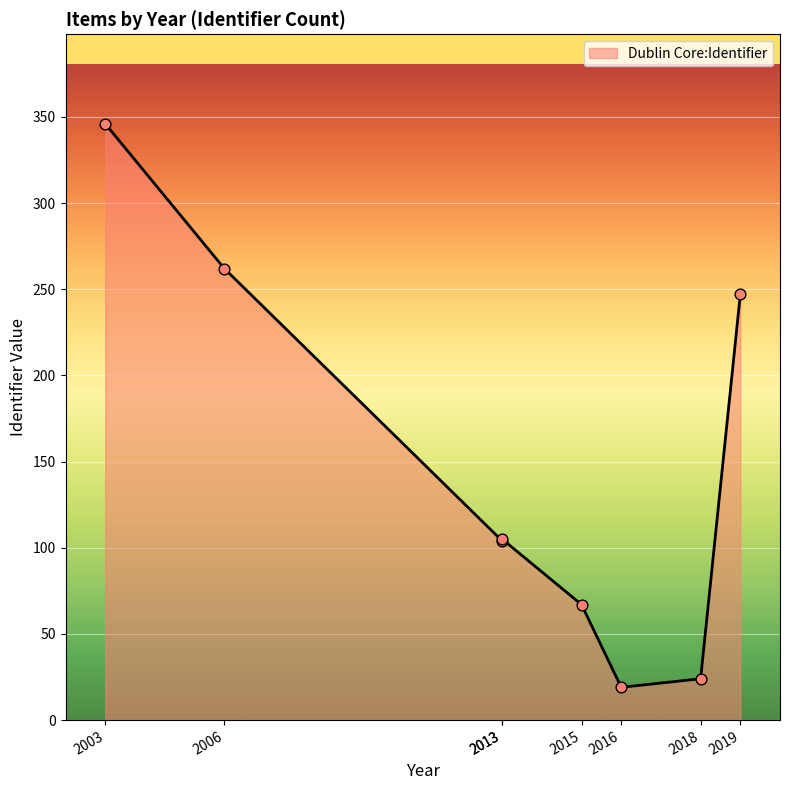

What is the ratio of the value at 2016 to the value at 2003?

0.1